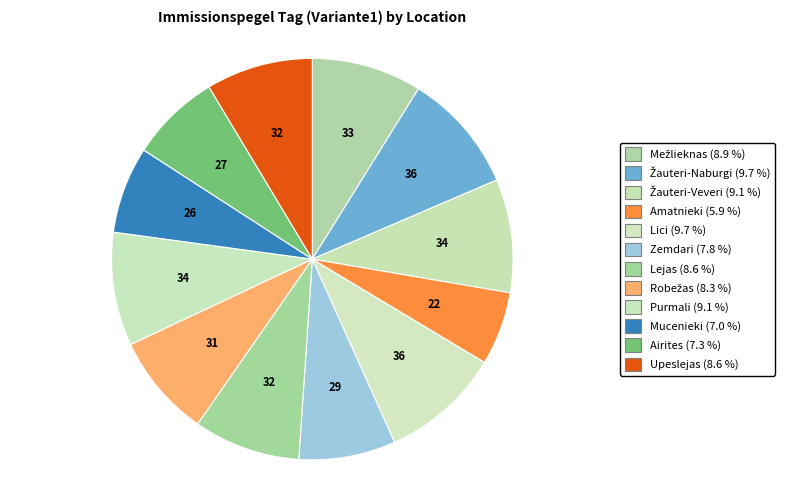

To the nearest percent, what is the difference between the Airites and Žauteri-Veveri slice percentages?

2%